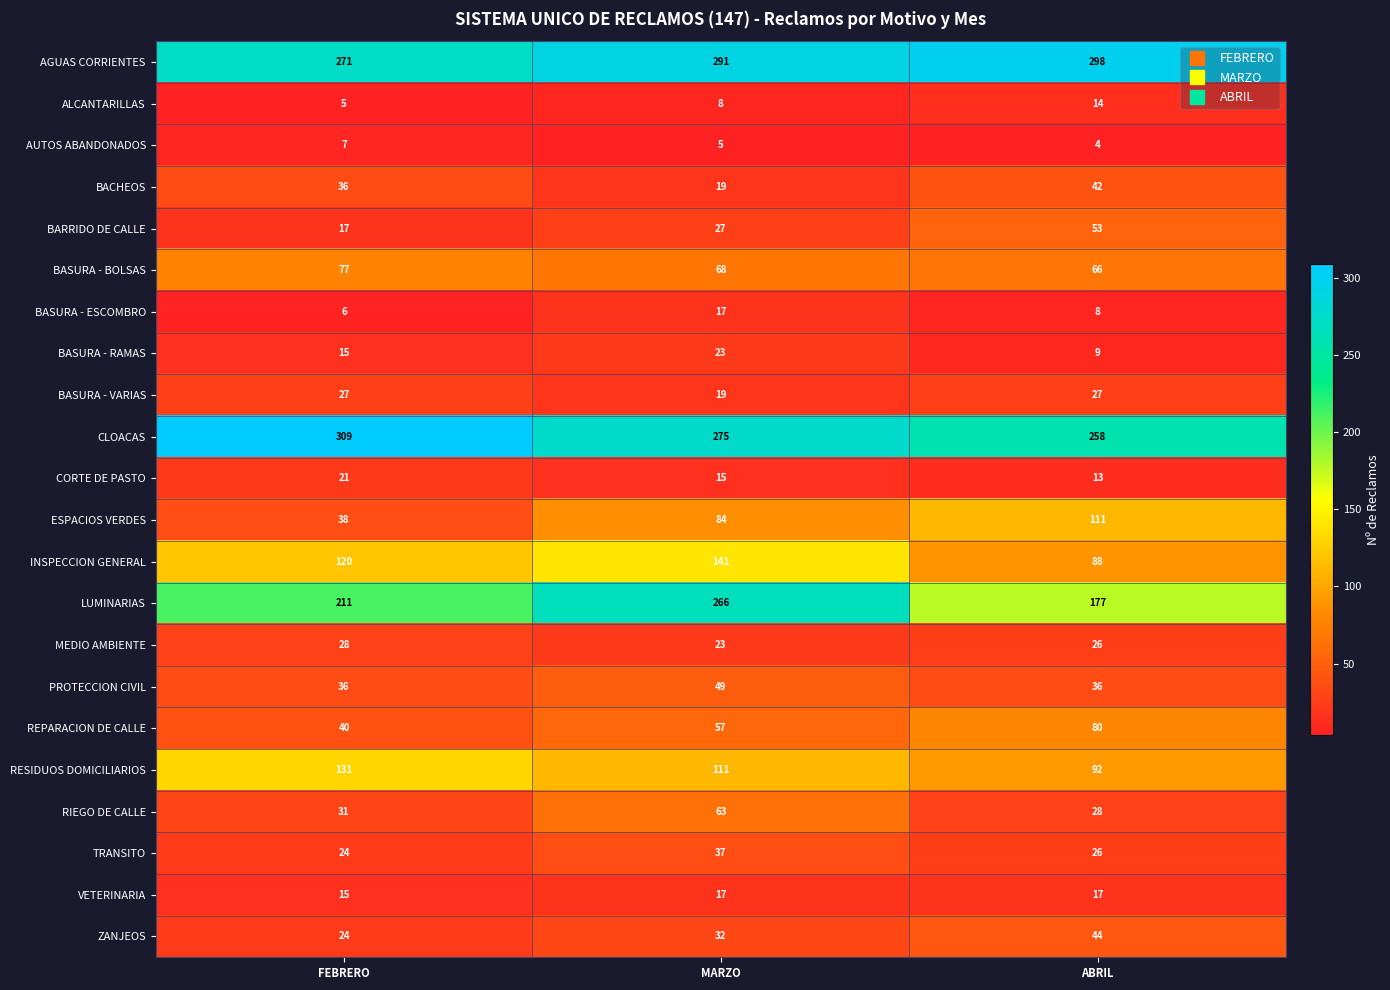

Count the number of categories in the chart.

3